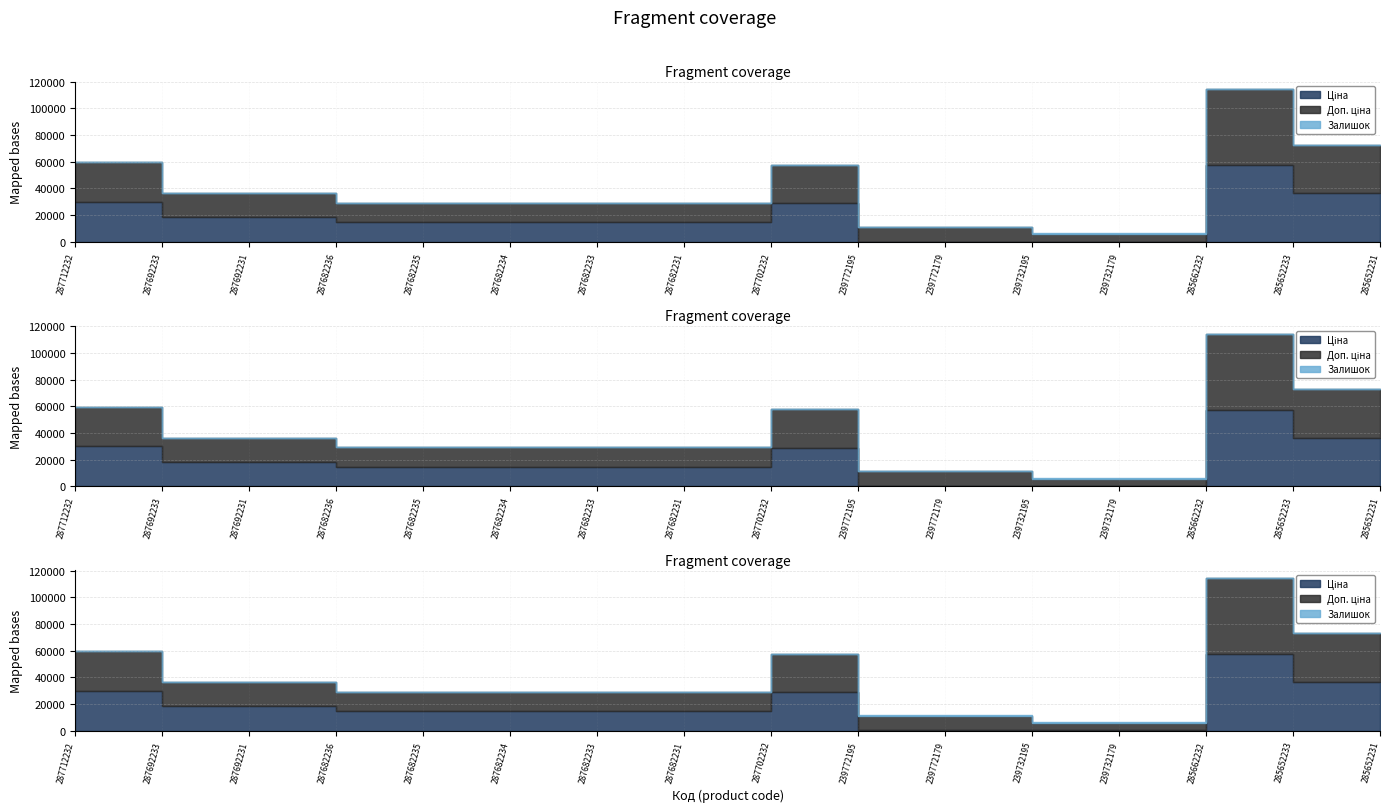

How many intersections are there between Ціна and Залишок?

2